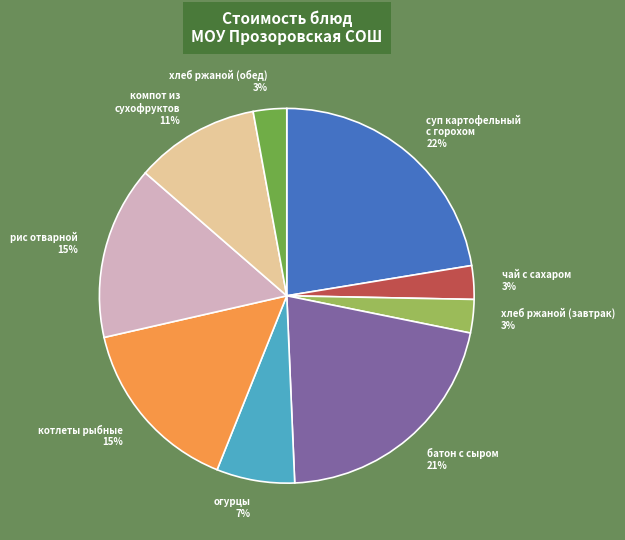

To the nearest percent, what is the average slice percentage?

11%